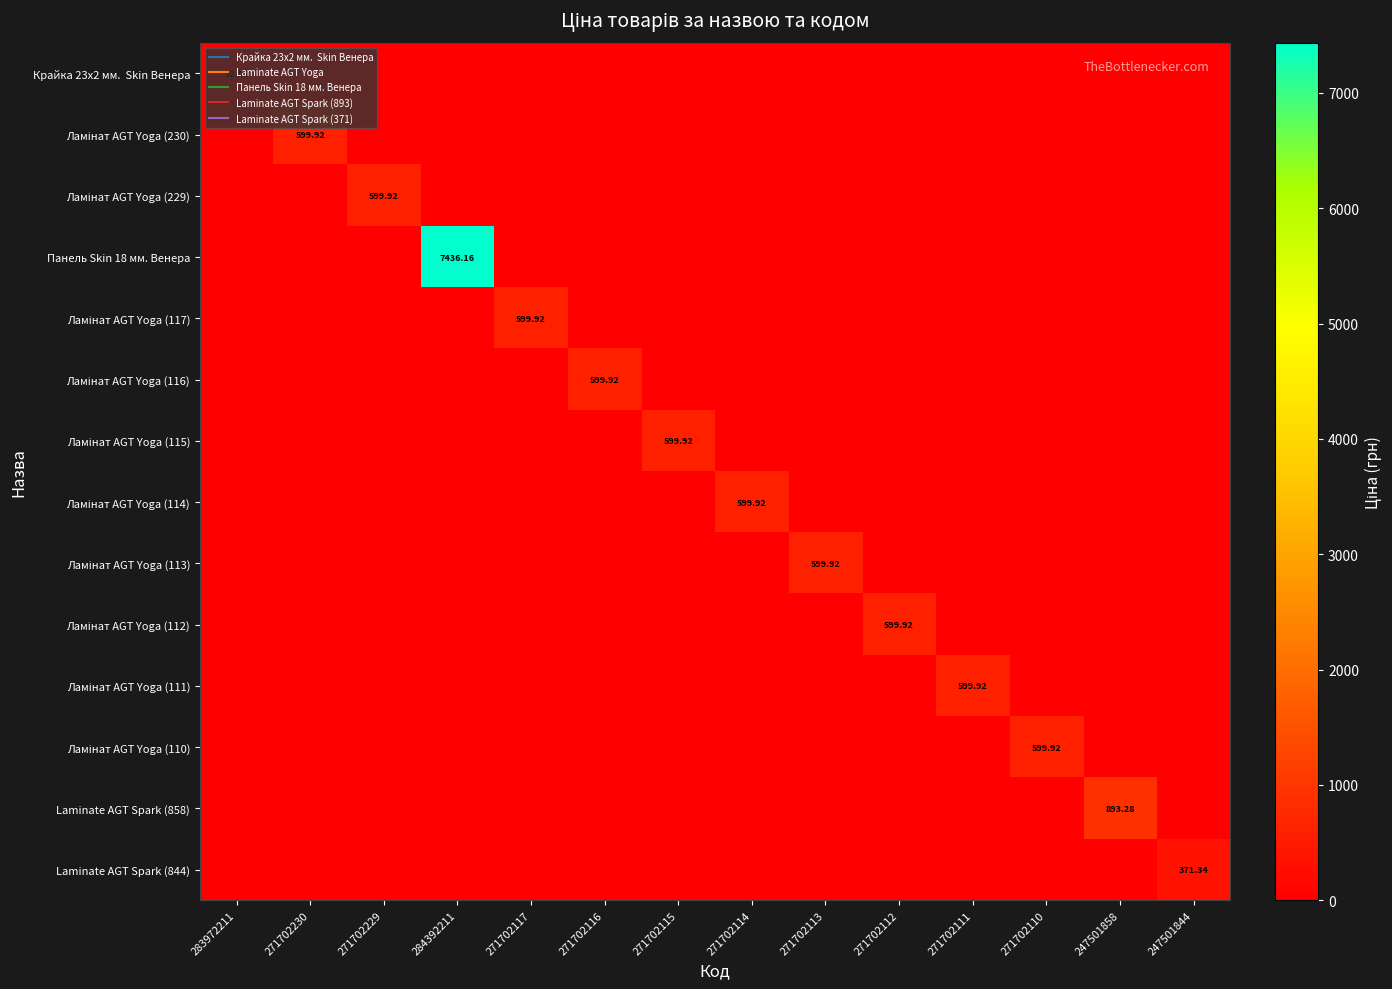

Which series changed the most between 271702116 and 271702114?

Ламінат AGT Yoga (116)